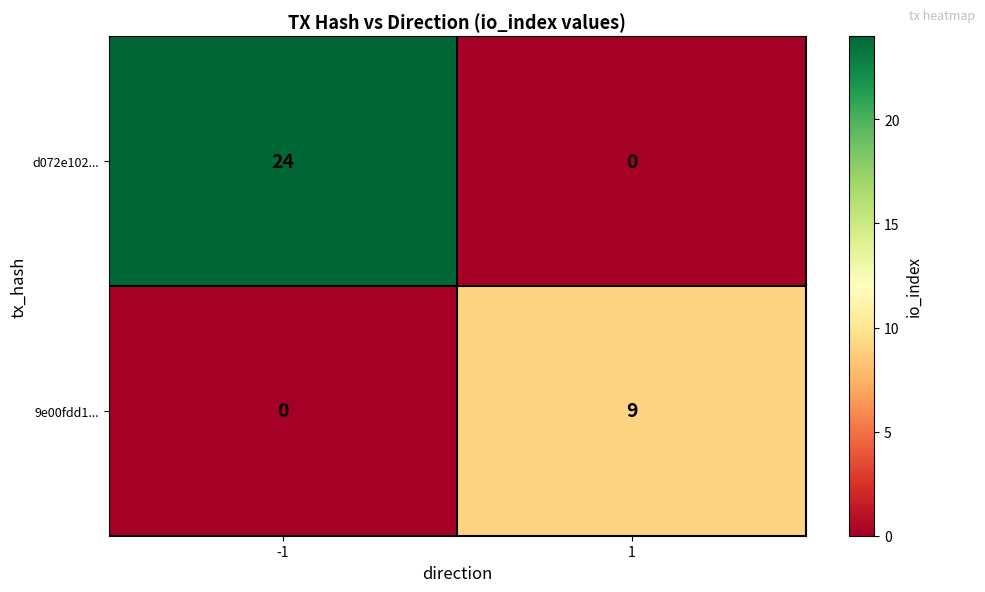

At which category is the sum across all series the highest?

-1